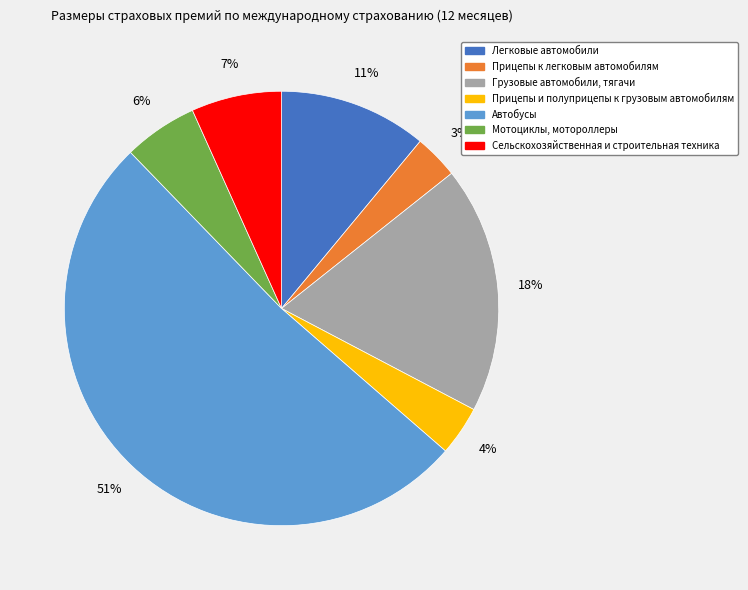

To the nearest percent, what is the average slice percentage?

14%